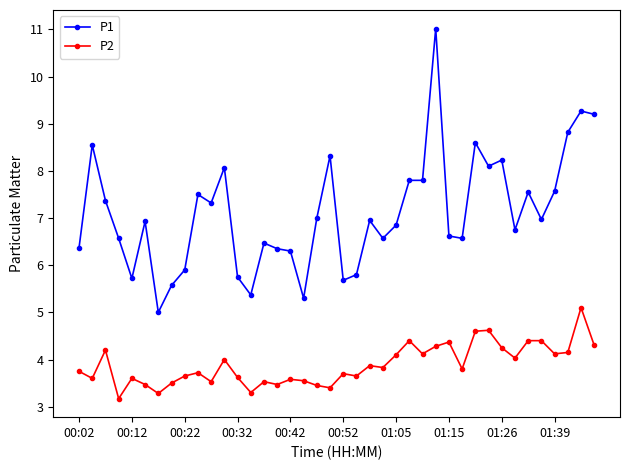

True or false: P1 and P2 intersect in this chart.

False